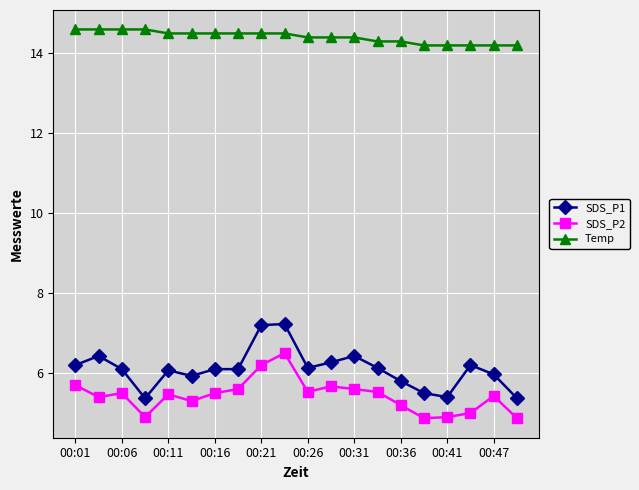

What is the value of the Temp point at the 4th from the left?

14.6